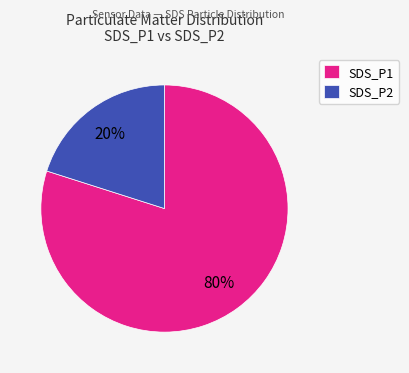

Which category has the biggest portion of the pie?

SDS_P1